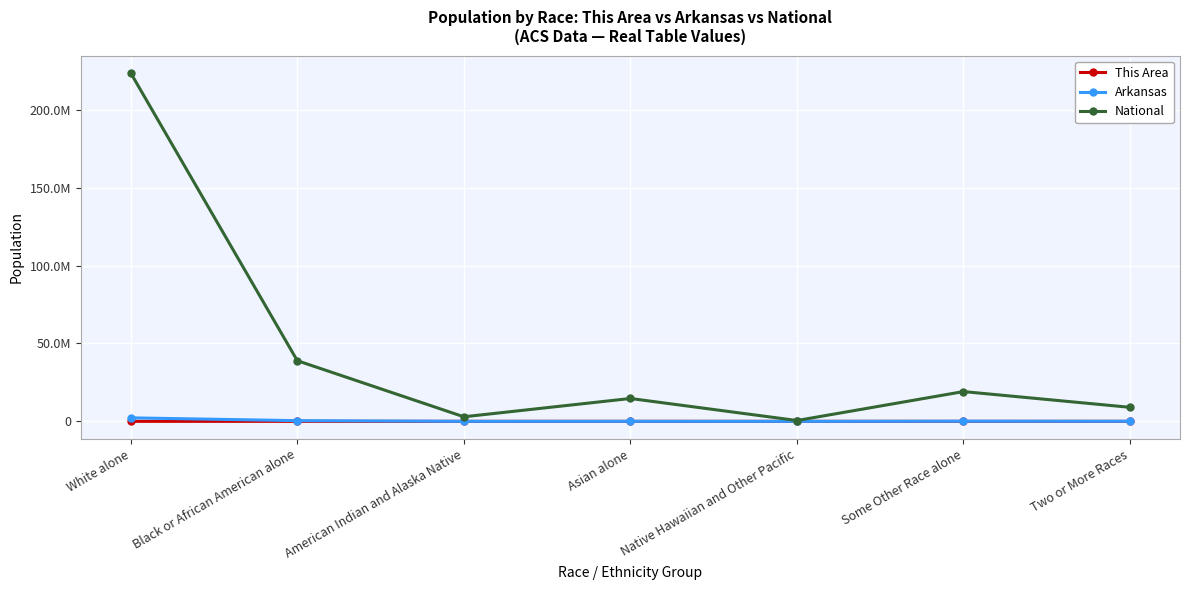

What are all the series names shown in the legend?

This Area, Arkansas, National